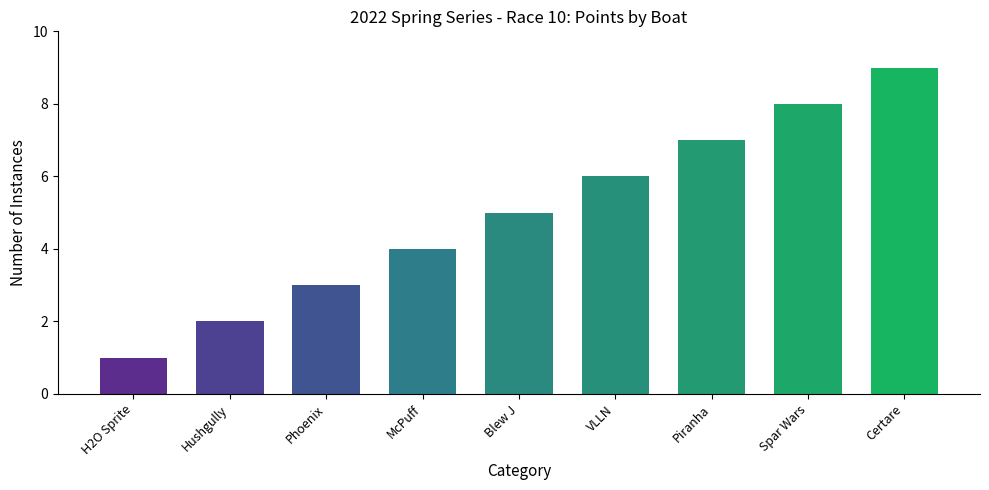

Read the value at Phoenix.

3